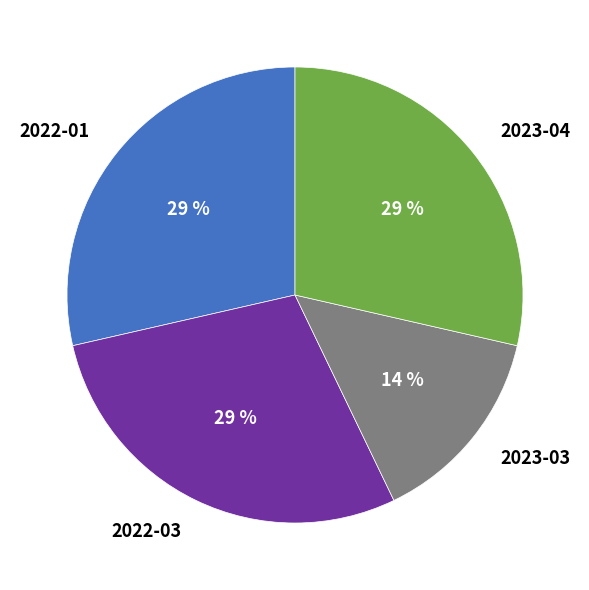

Which category has the smallest portion of the pie?

2023-03